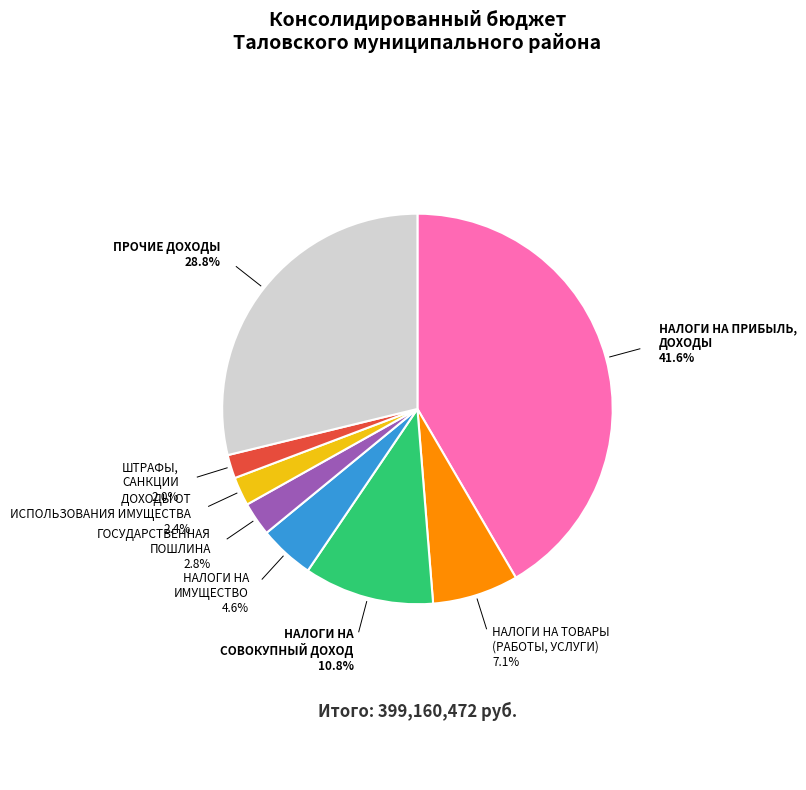

To the nearest percent, what is the difference between the largest and smallest slice percentages?

40%